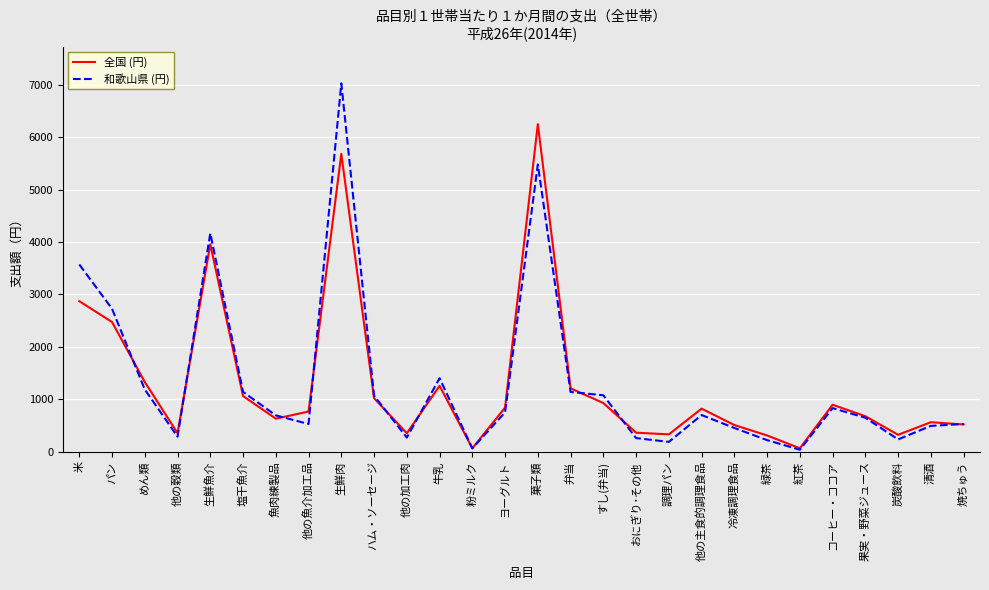

What is the total value across all series at 調理パン?

514